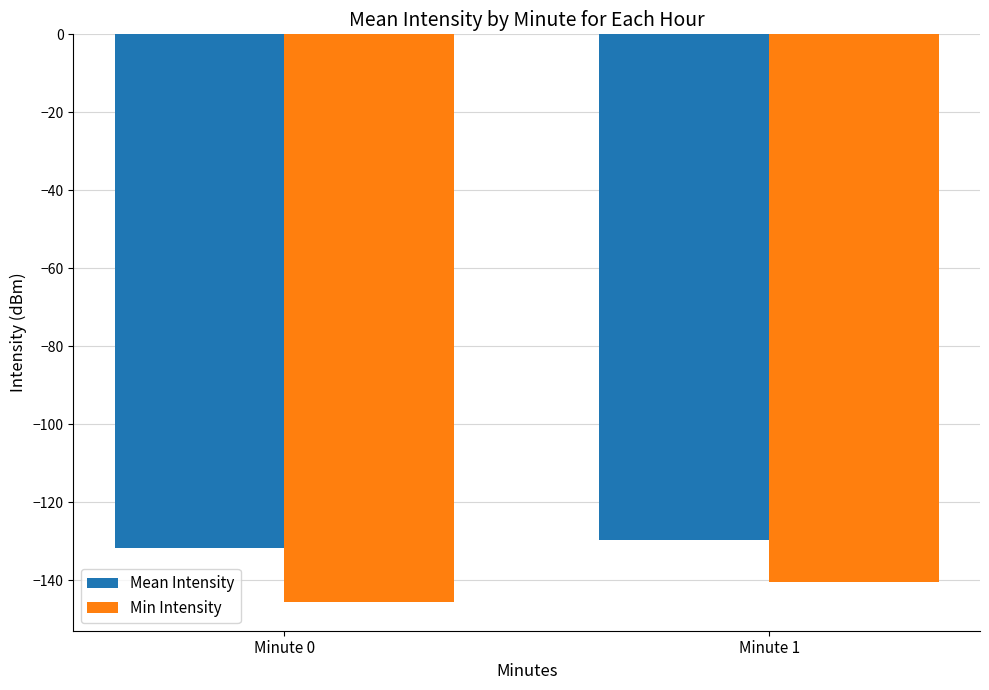

Reading left to right, transcribe all the data shown in this chart.

Mean Intensity: Minute 0=-131.8	Minute 1=-129.7
Min Intensity: Minute 0=-145.7	Minute 1=-140.5